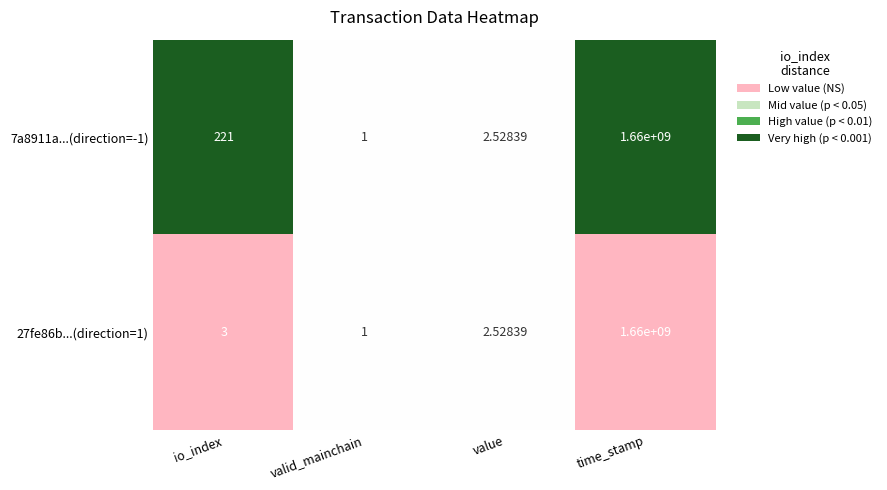

Where is 7a8911a...(direction=-1) nearest to the value 830000000?

io_index